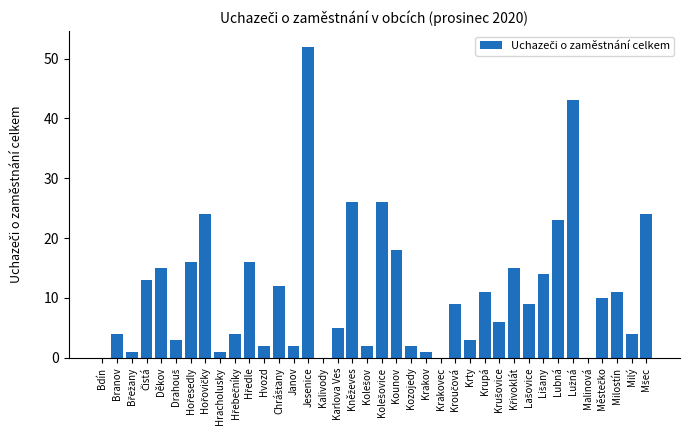

Read the value at Lubná, to the nearest 10.

20